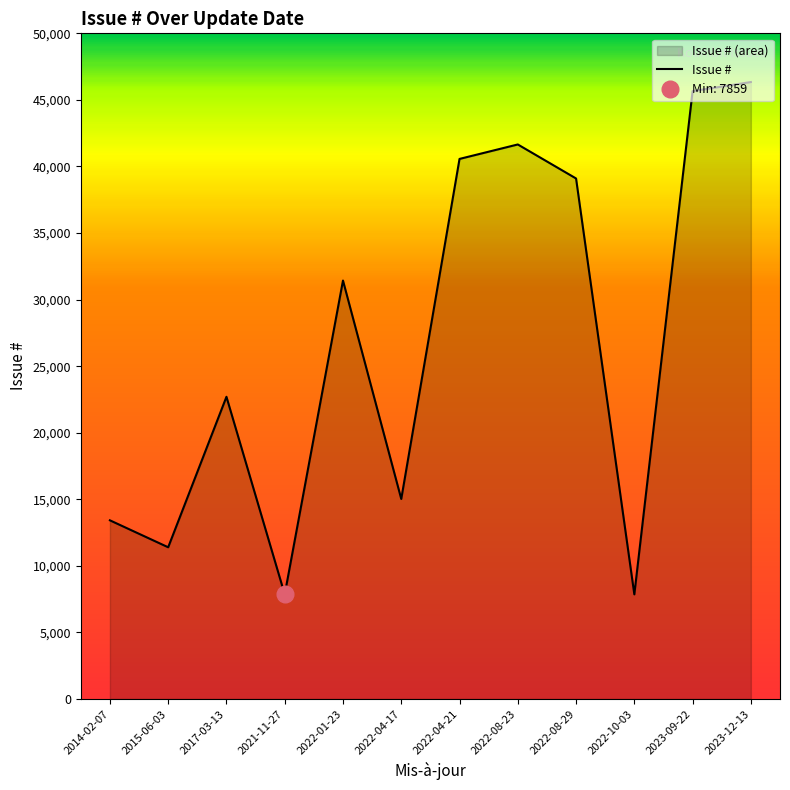

The chart shows a value of 39098 at 2022-08-29. True or false?

True